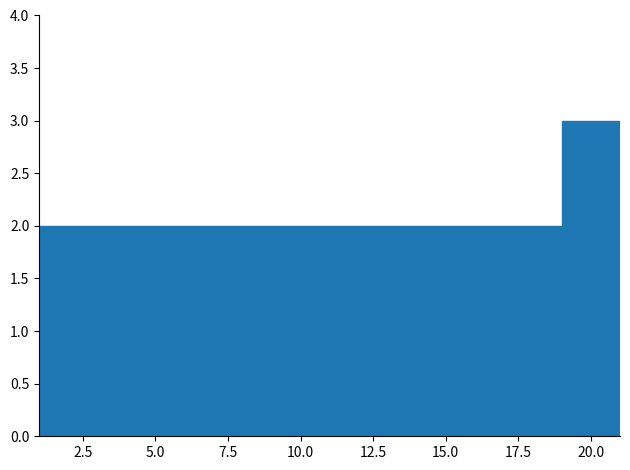

Over which range of the x-axis is the bar tallest?

19 to 21